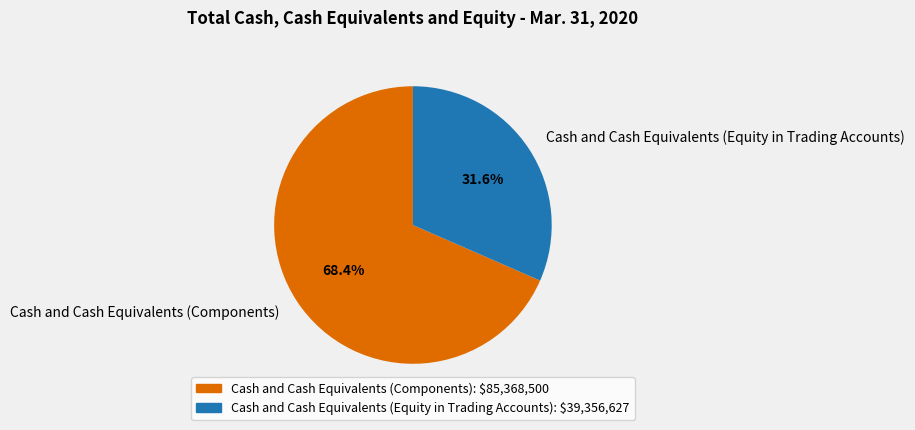

The Cash and Cash Equivalents (Components) slice represents 75% of the pie. True or false?

False